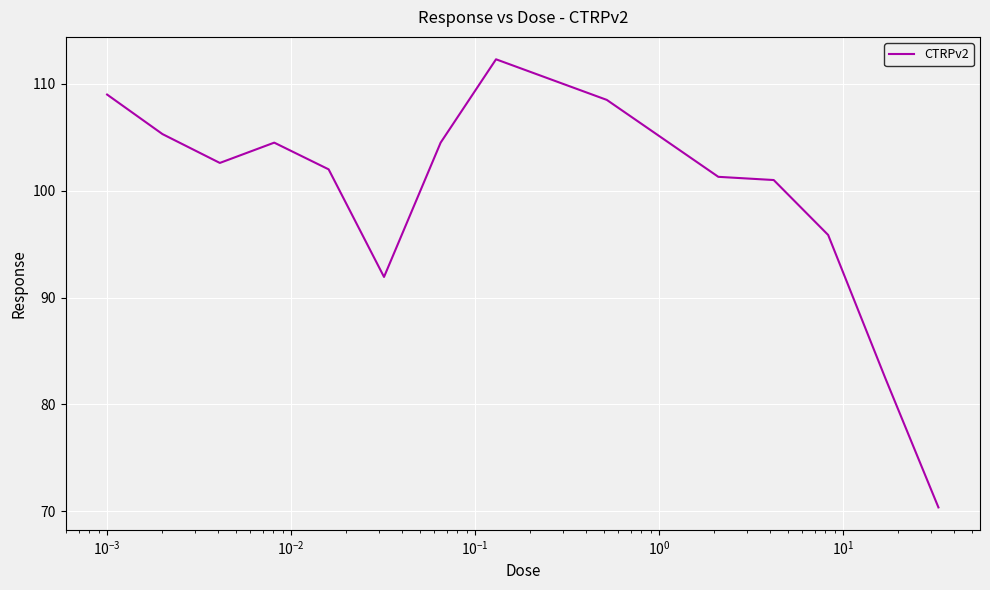

What is the difference between the maximum and minimum values?

41.9